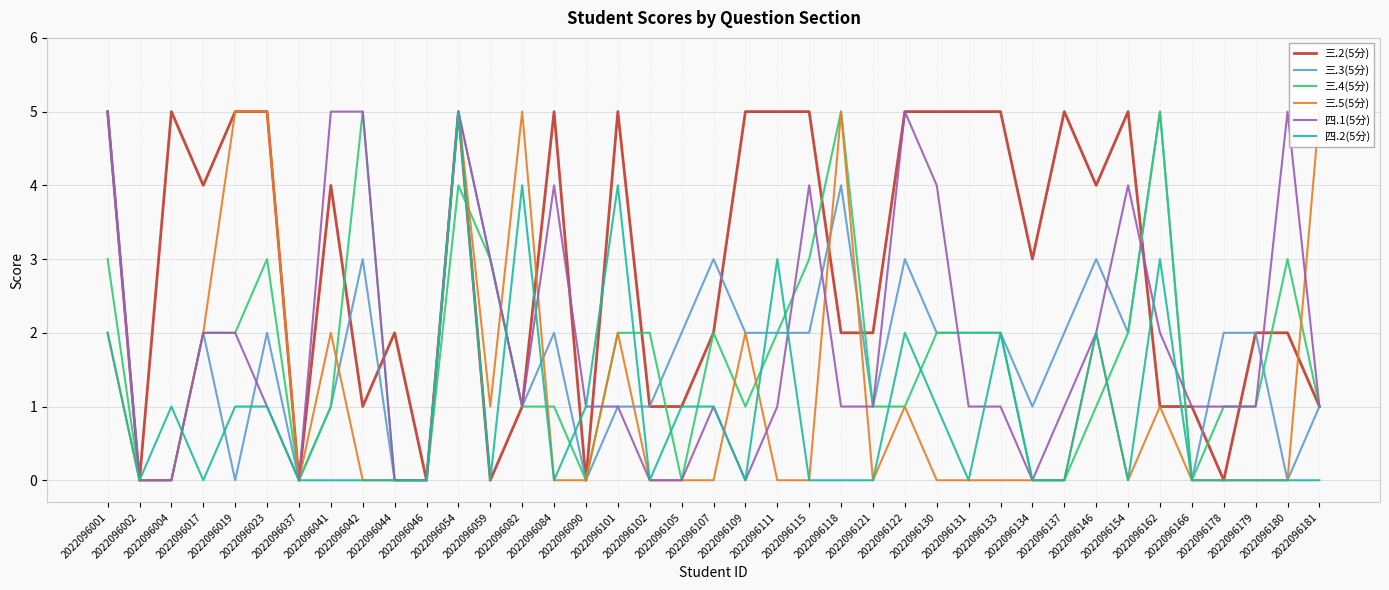

How many values in 三.3(5分) are above zero?

30